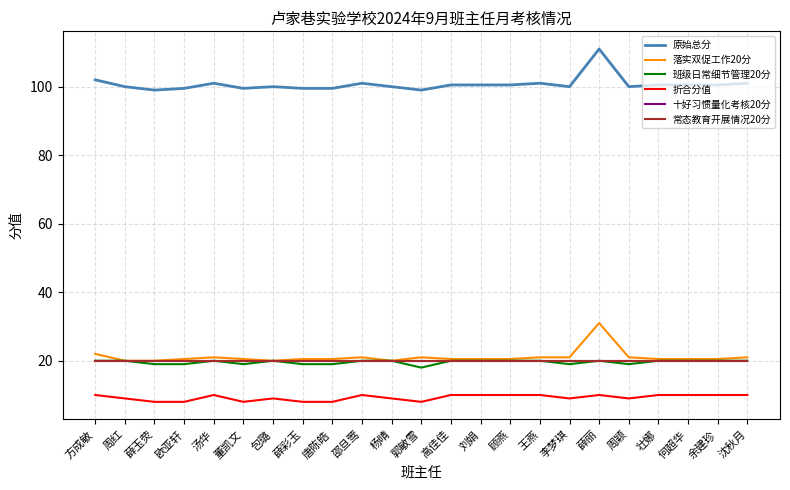

True or false: 落实双促工作20分 and 折合分值 cross at least once.

False